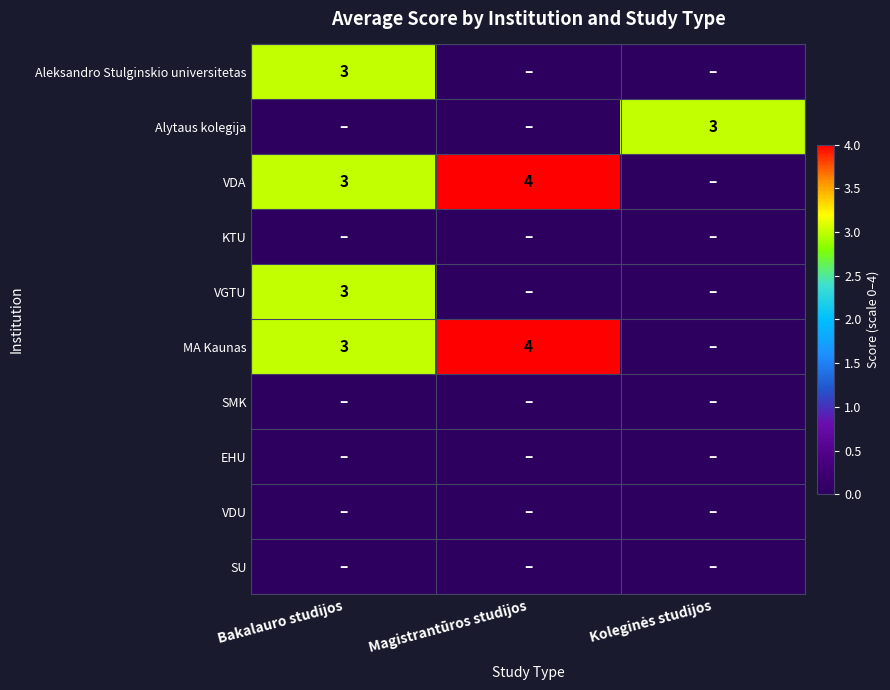

List the series in order of their peak value, highest first.

VDA, MA Kaunas, Aleksandro Stulginskio universitetas, Alytaus kolegija, VGTU, KTU, SMK, EHU, VDU, SU